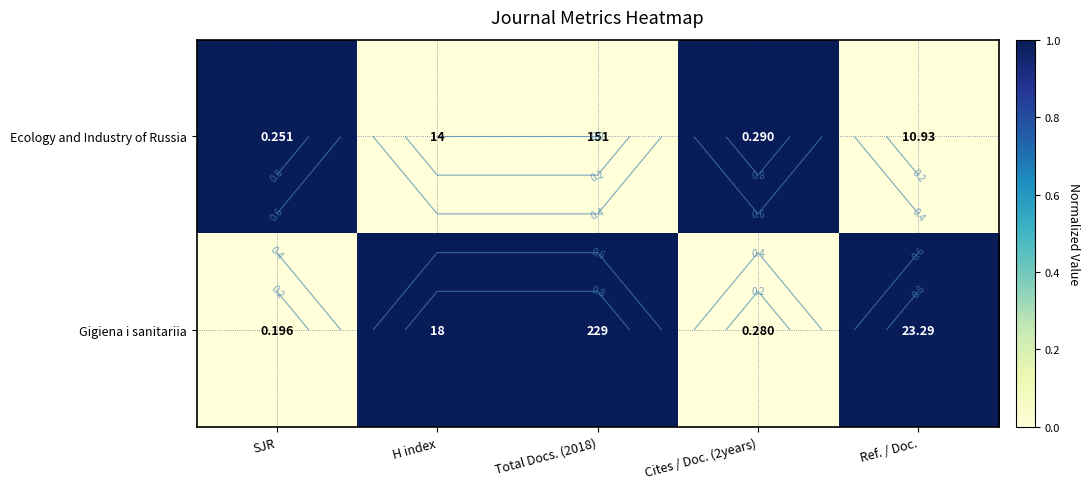

Count the Gigiena i sanitariia values in the range 0 to 1.

5